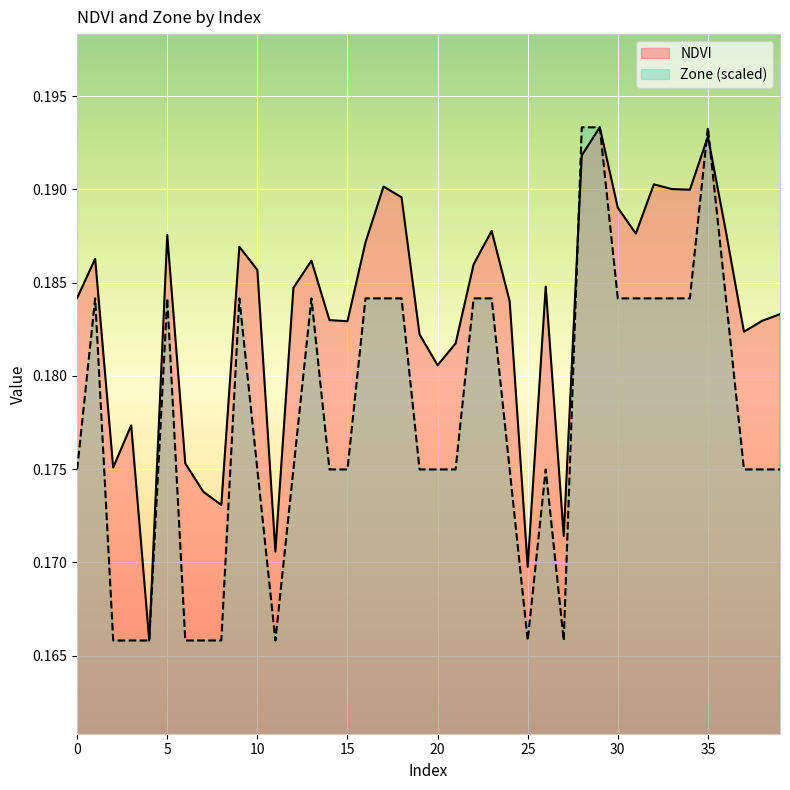

Reading left to right, what are all the values shown in this chart?

NDVI: 0=0.2	1=0.2	2=0.2	3=0.2	4=0.2	5=0.2	6=0.2	7=0.2	8=0.2	9=0.2	10=0.2	11=0.2	12=0.2	13=0.2	14=0.2	15=0.2	16=0.2	17=0.2	18=0.2	19=0.2	20=0.2	21=0.2	22=0.2	23=0.2	24=0.2	25=0.2	26=0.2	27=0.2	28=0.2	29=0.2	30=0.2	31=0.2	32=0.2	33=0.2	34=0.2	35=0.2	36=0.2	37=0.2	38=0.2	39=0.2
Zone: 0=0.2	1=0.2	2=0.2	3=0.2	4=0.2	5=0.2	6=0.2	7=0.2	8=0.2	9=0.2	10=0.2	11=0.2	12=0.2	13=0.2	14=0.2	15=0.2	16=0.2	17=0.2	18=0.2	19=0.2	20=0.2	21=0.2	22=0.2	23=0.2	24=0.2	25=0.2	26=0.2	27=0.2	28=0.2	29=0.2	30=0.2	31=0.2	32=0.2	33=0.2	34=0.2	35=0.2	36=0.2	37=0.2	38=0.2	39=0.2